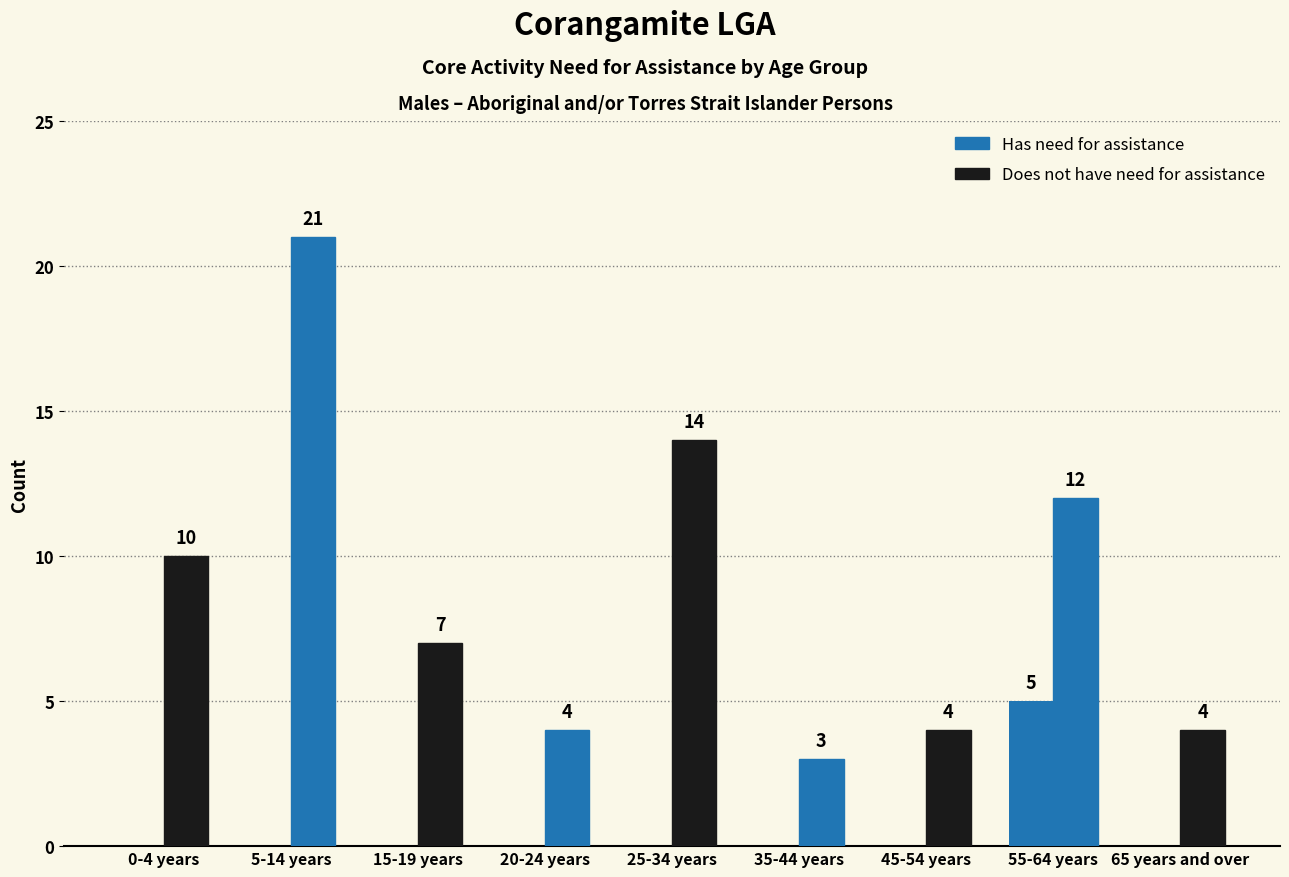

How many groups of bars are there?

9